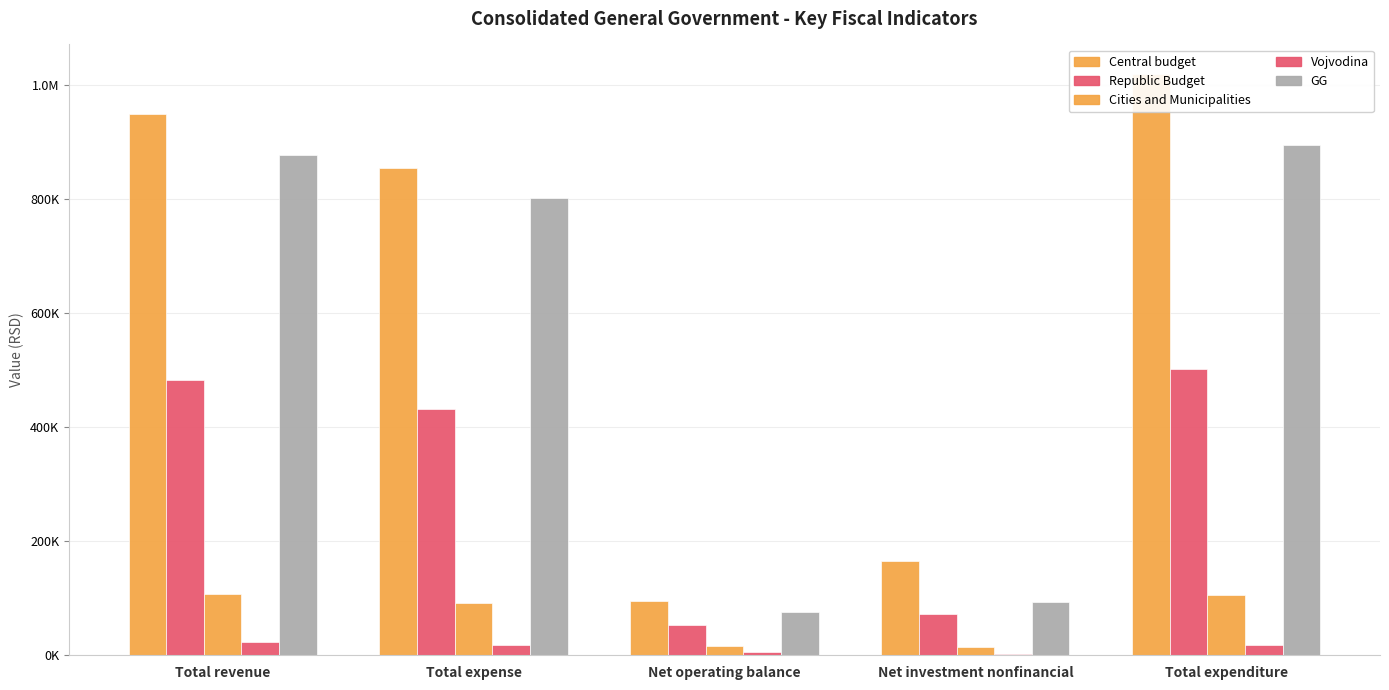

Does the chart contain stacked bars?

No